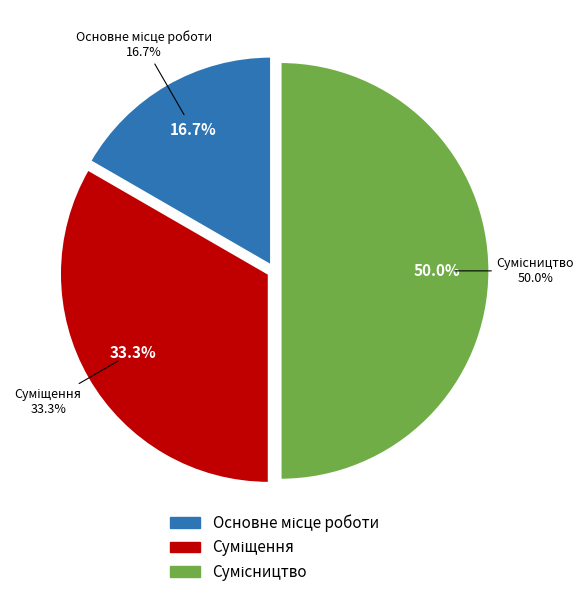

Is it true that Основне місце роботи is 17% of the pie?

True